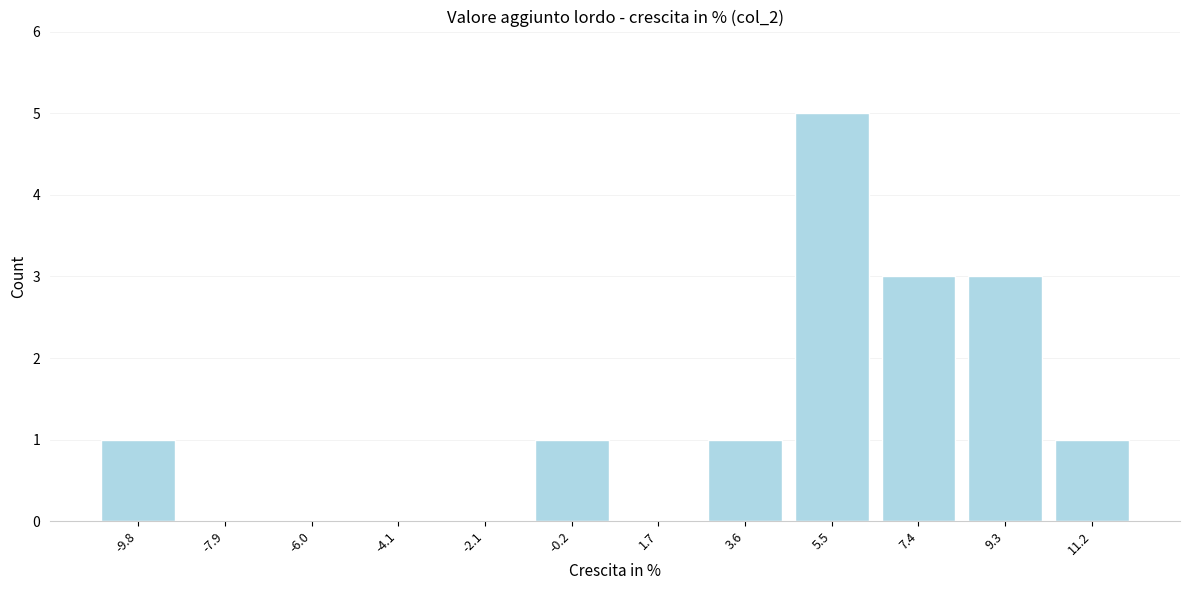

Which range on the x-axis has the tallest bar?

4.6 to 6.4